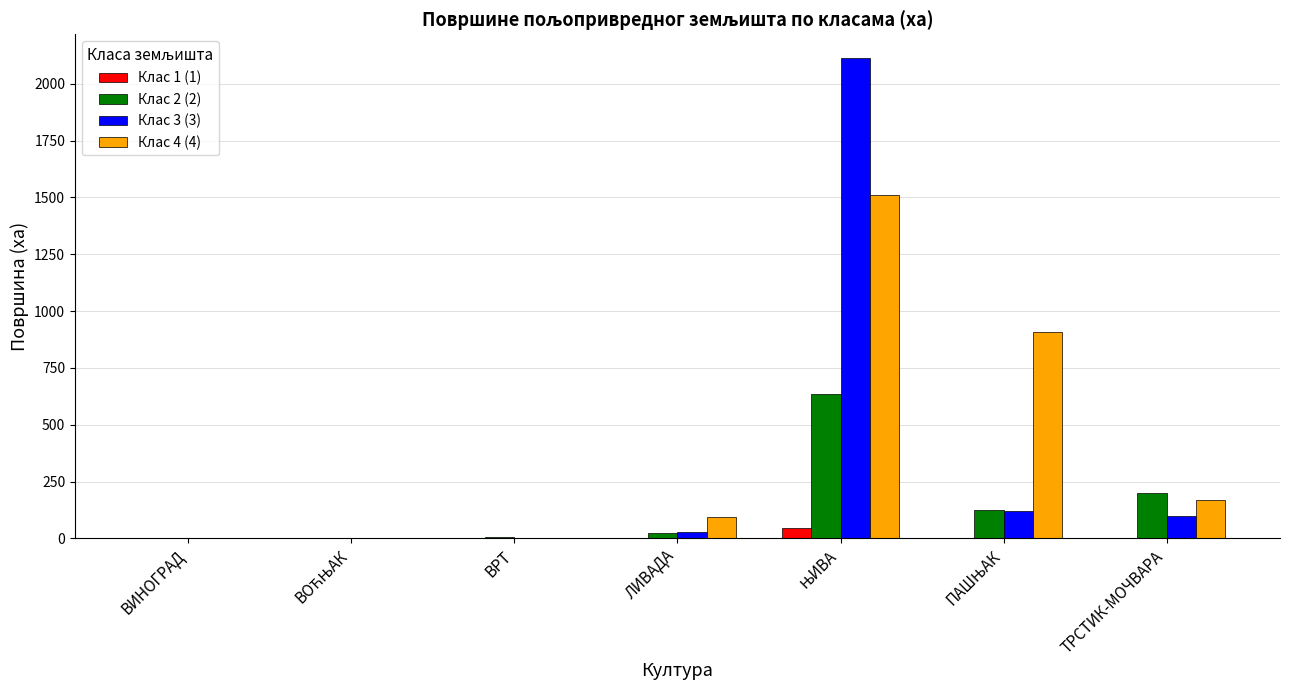

What is the sum of all Клас 2 (2) values?

988.5